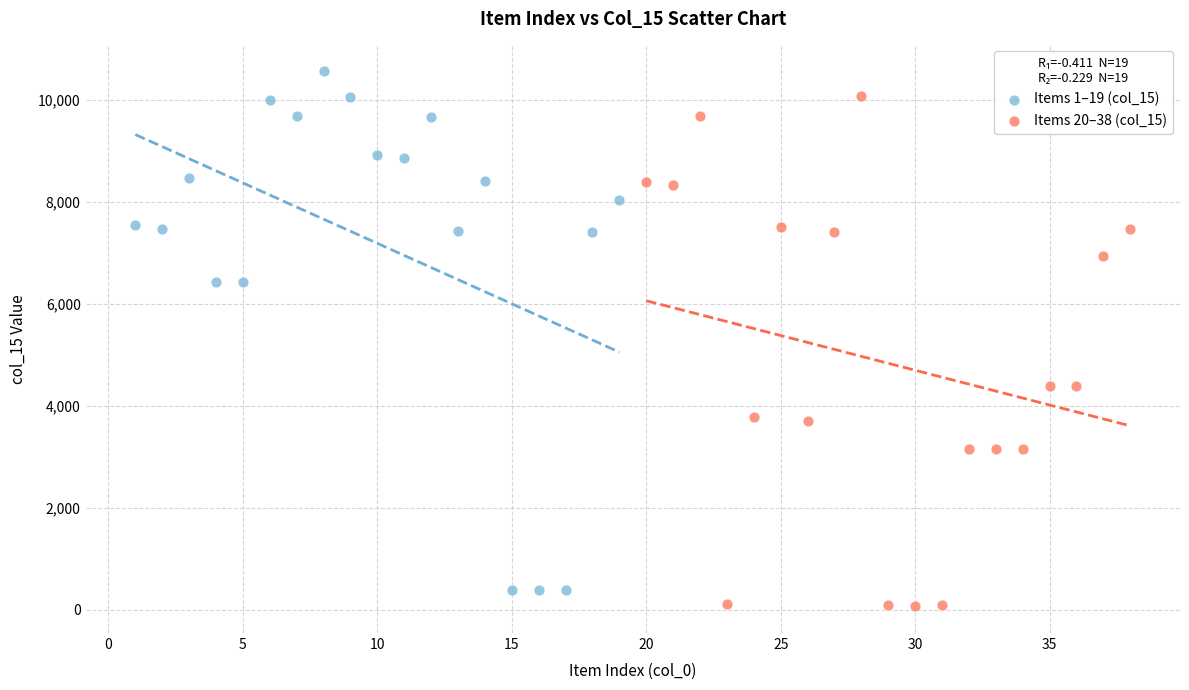

Which series contains the highest Y value?

Items 1–19 (col_15)